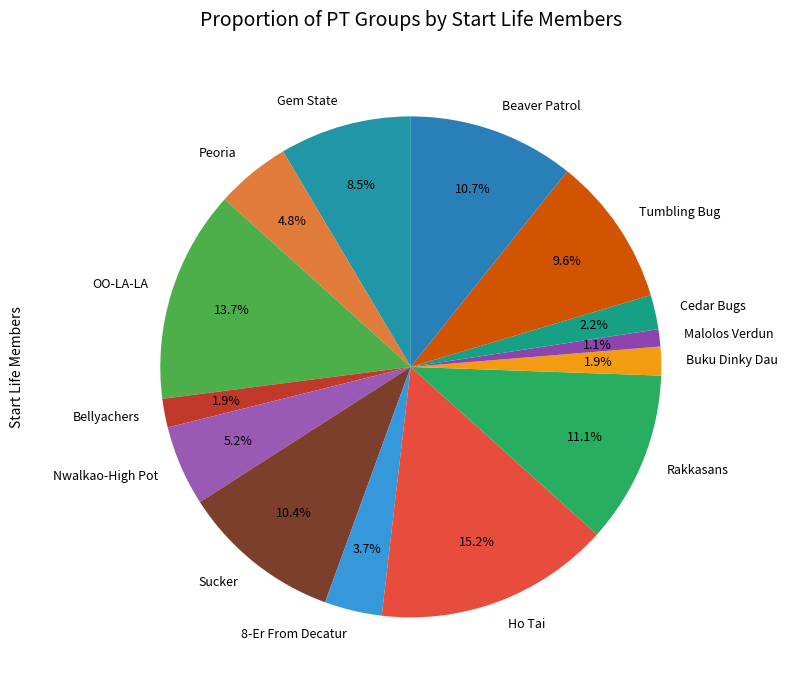

How many slices are in this pie chart?

14